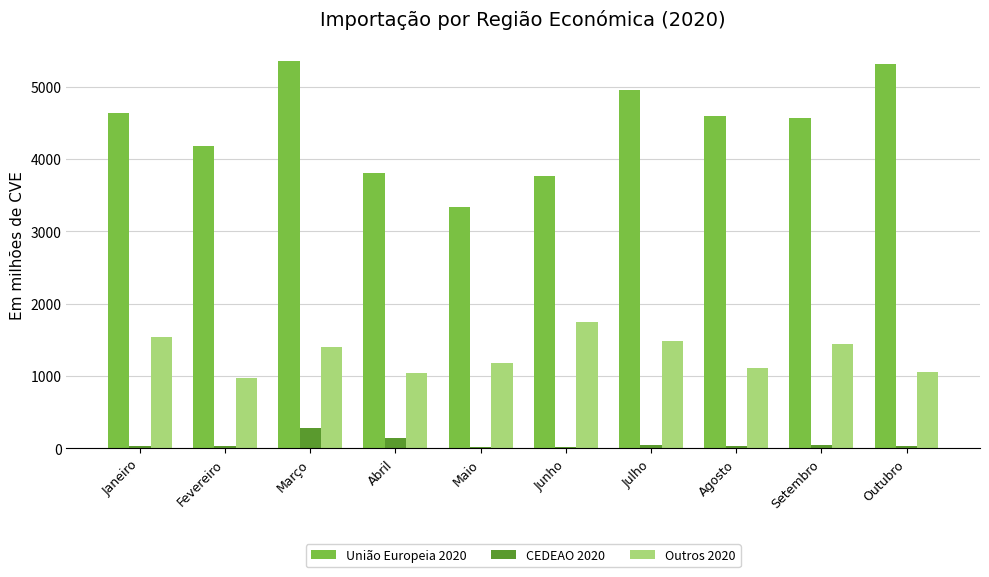

What is the sum of all Outros 2020 values?

12956.9